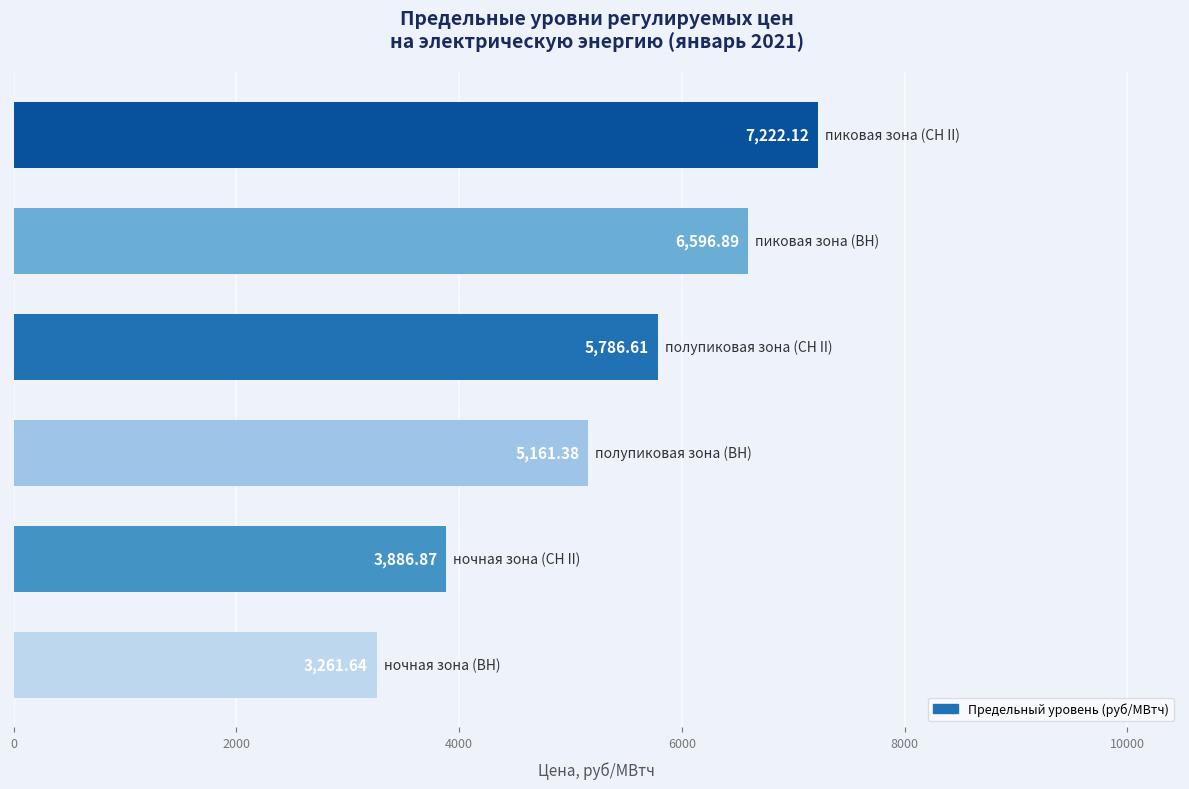

What is the average value?

5319.3